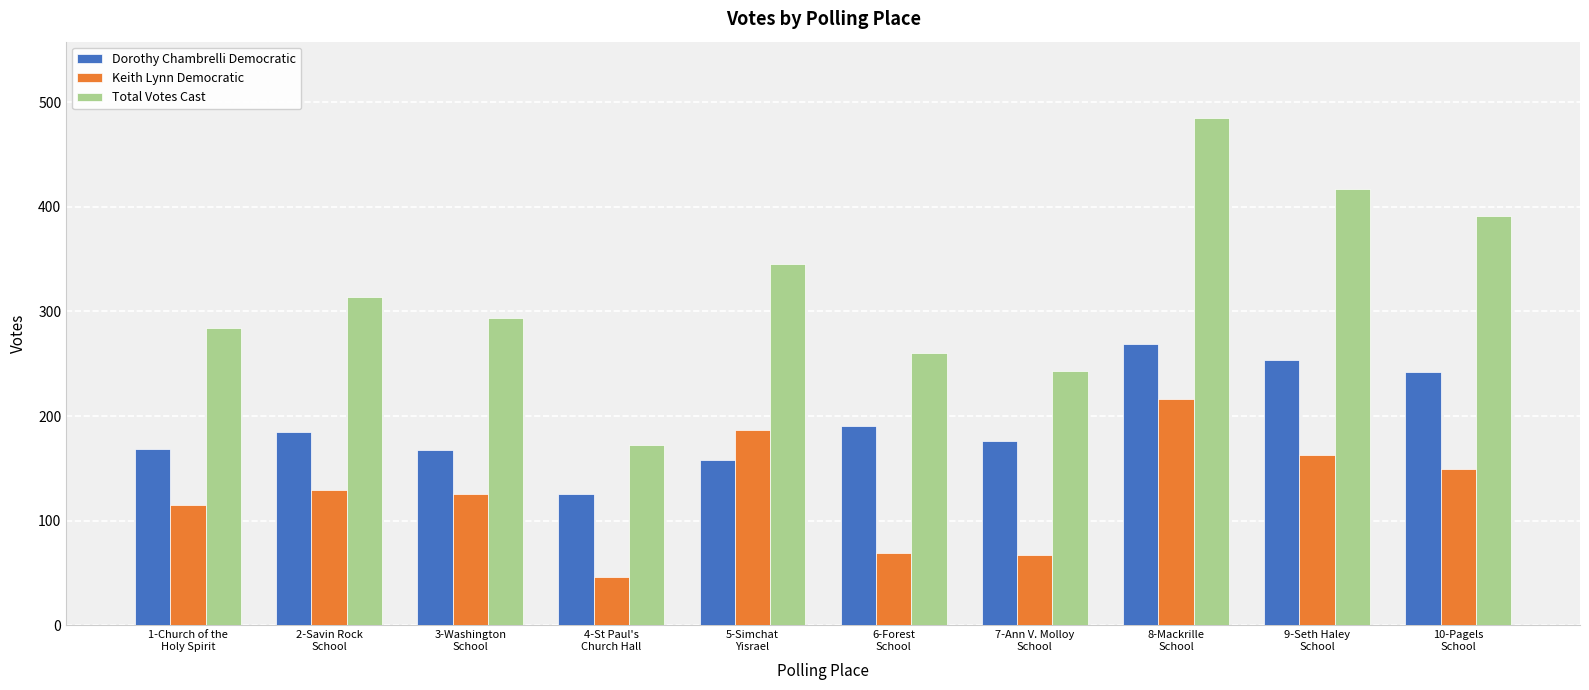

Is the value of Keith Lynn Democratic at 7-Ann V. Molloy
School greater than the value of Total Votes Cast at 6-Forest
School?

No